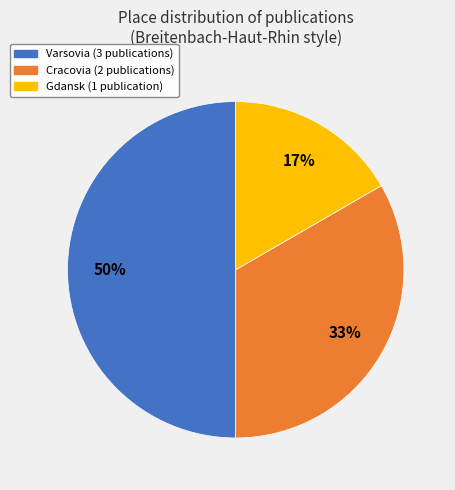

To the nearest percent, what is the average slice percentage?

33%